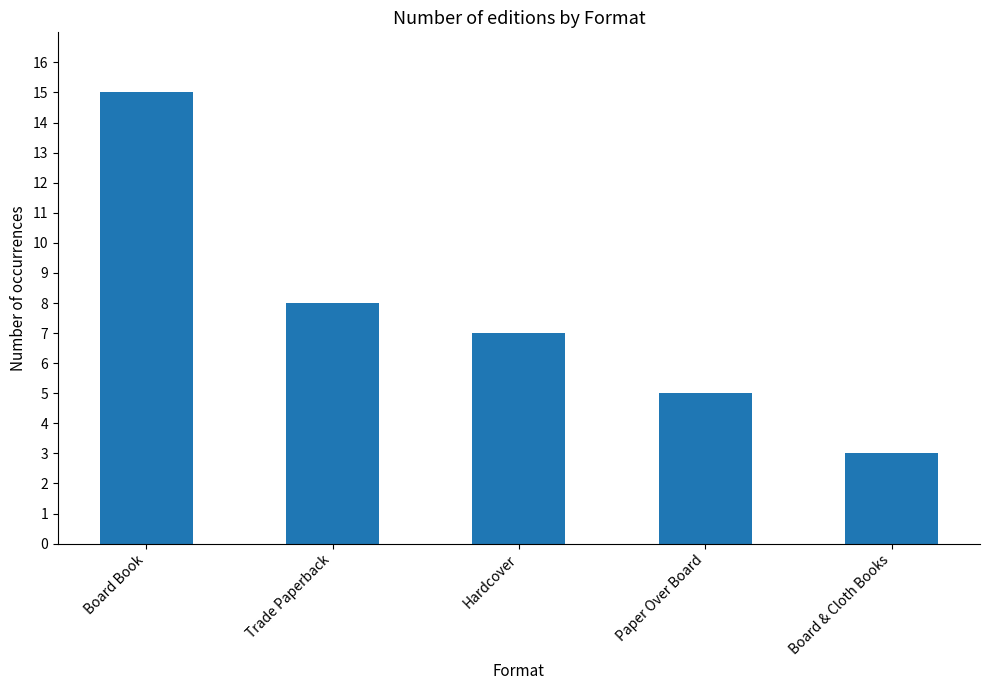

What is the minimum value shown in the chart?

3